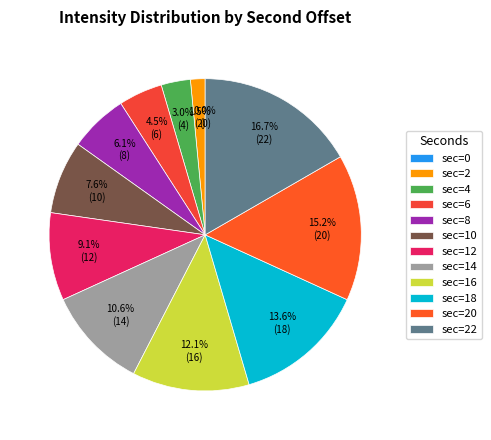

Is there a majority slice in this chart?

No